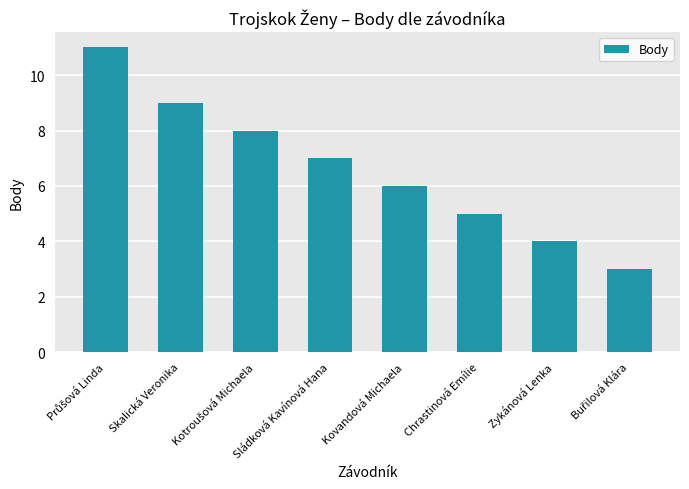

True or false: the data shows 9 at Skalická Veronika.

True